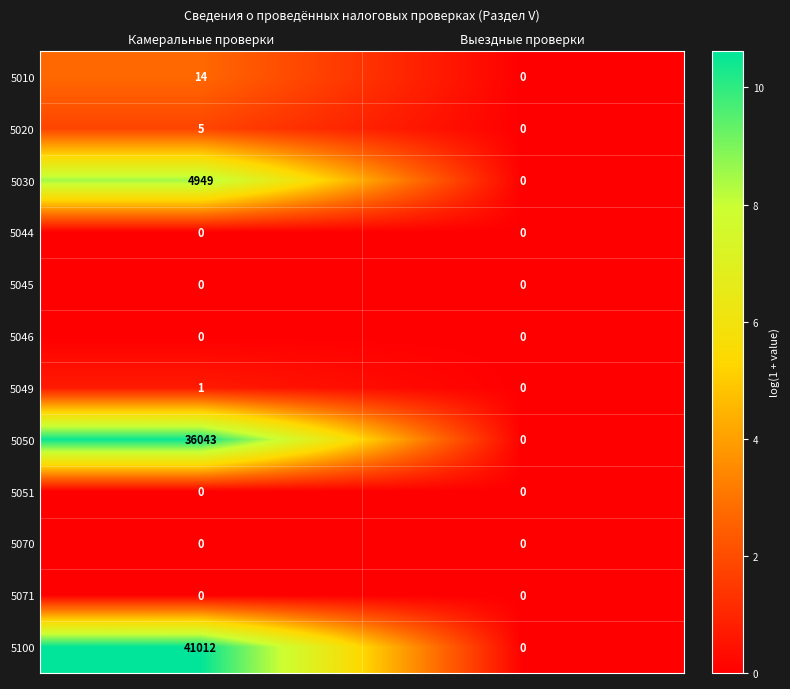

Which series has the largest range (max minus min)?

5100